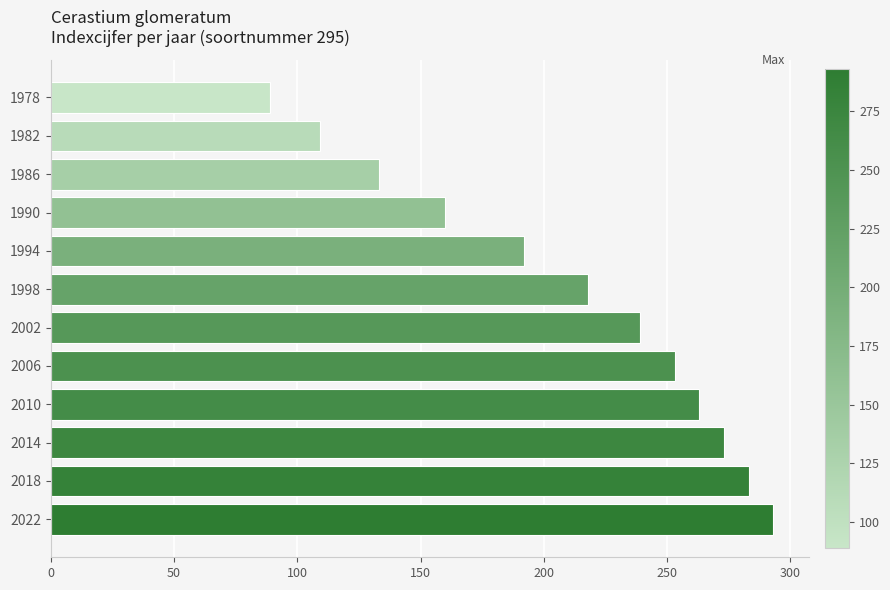

Rank the categories by value from highest to lowest.

2022, 2018, 2014, 2010, 2006, 2002, 1998, 1994, 1990, 1986, 1982, 1978